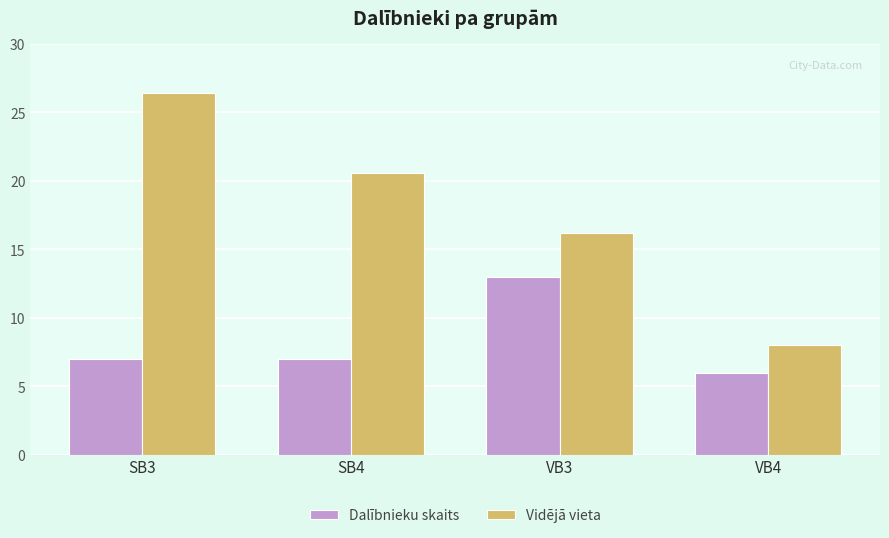

Read the Dalībnieku skaits value at SB4.

7.0